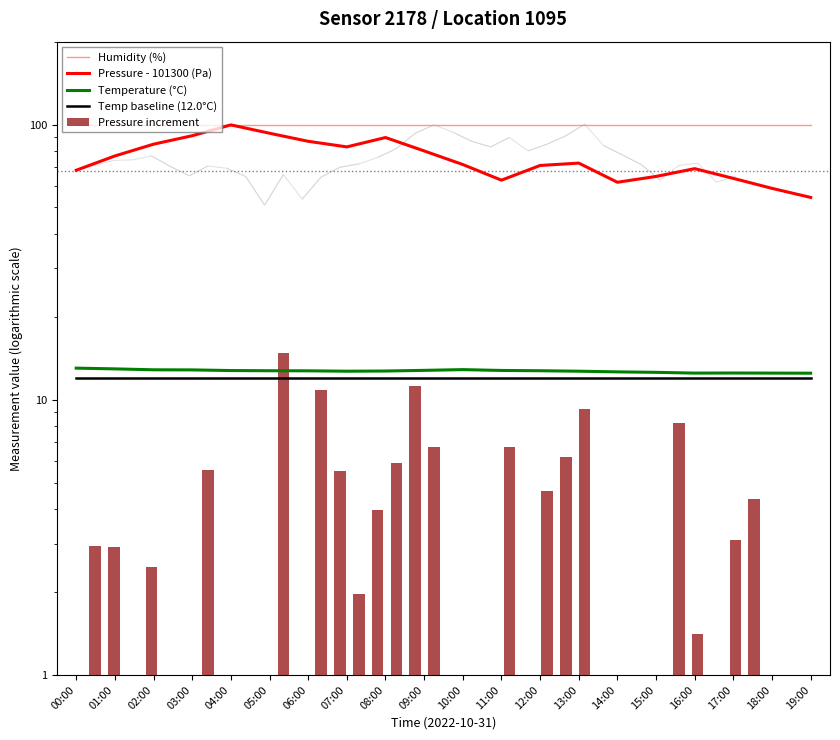

Between 04:00 and 18:00, which is larger?

04:00